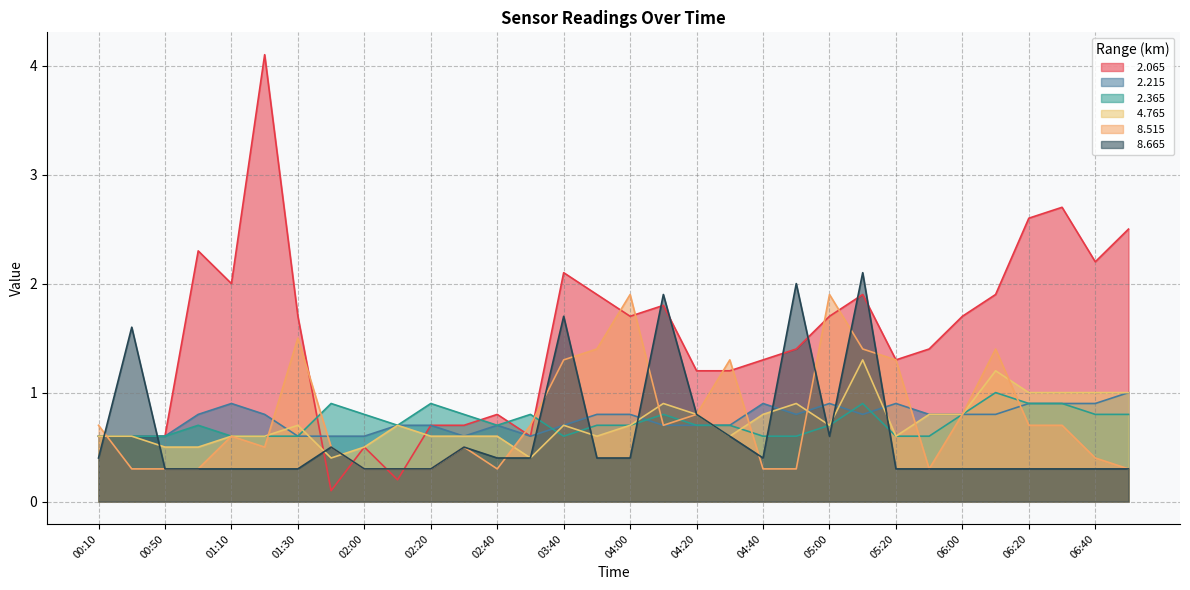

Is the value of   2.065 at 02:20 greater than the value of   2.215 at 00:10?

Yes